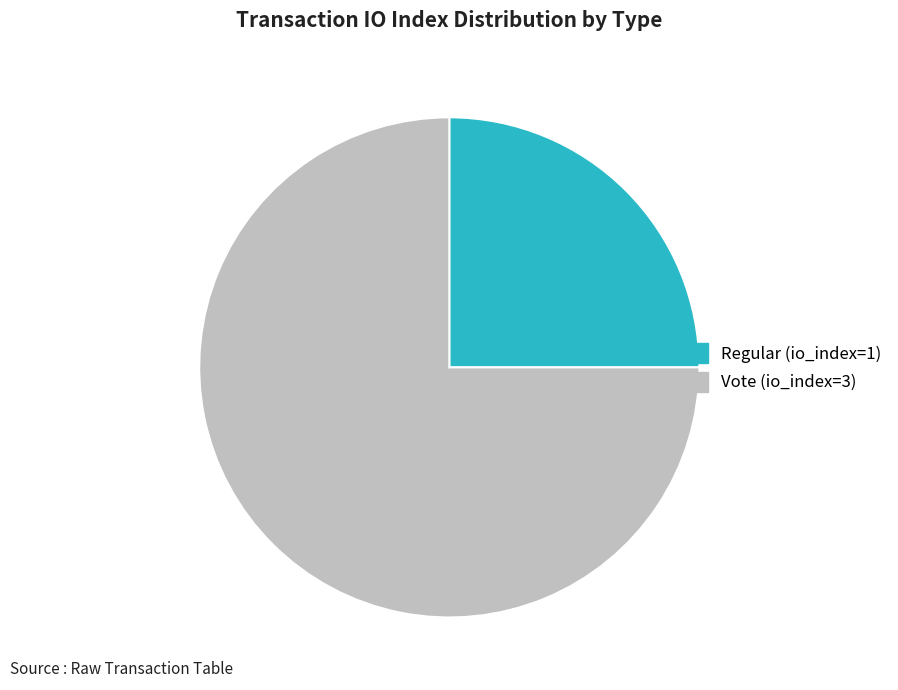

Rank the categories by value from lowest to highest.

Regular, Vote